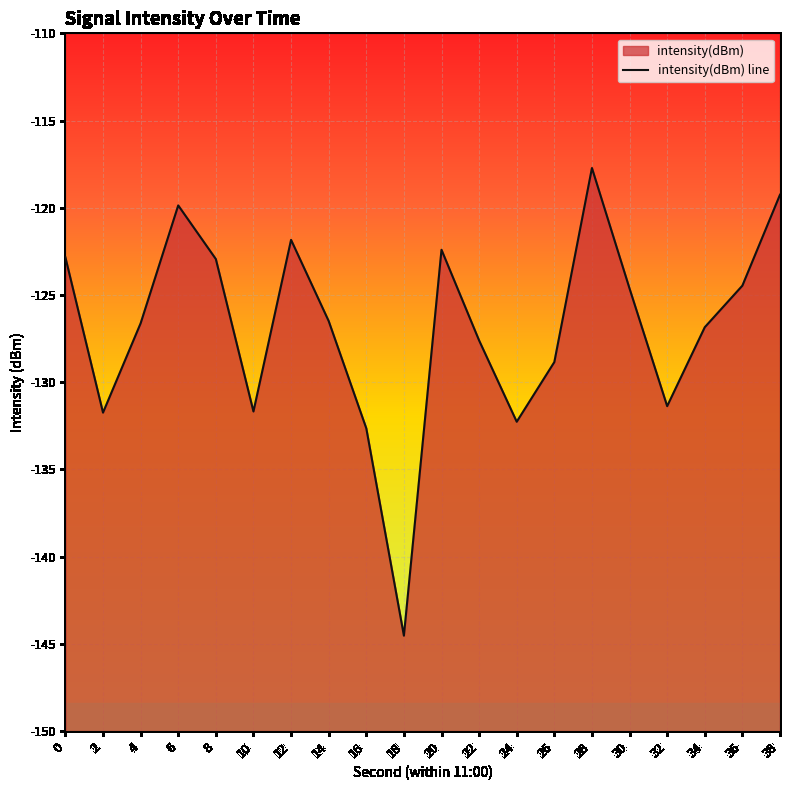

What is the value of the 10th point from the left?

-144.5